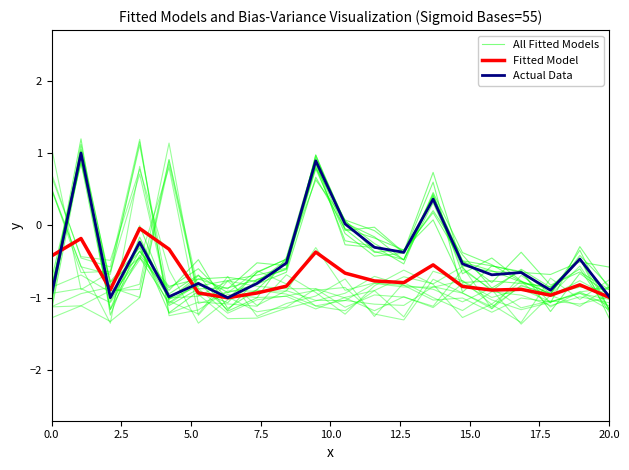

True or false: Fitted Model has more than 0 interior local peaks.

True